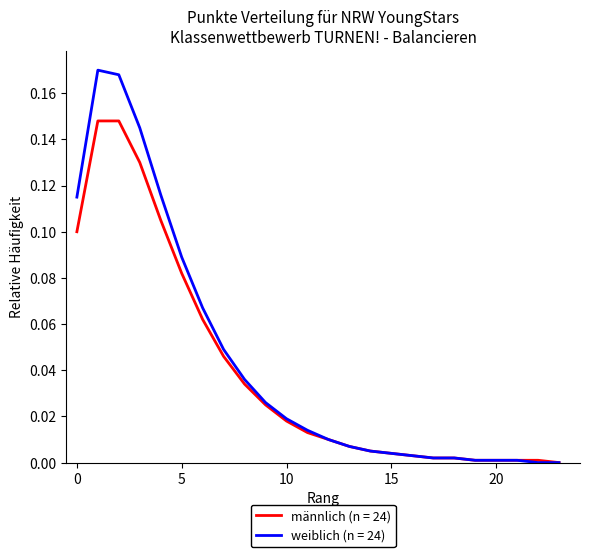

List the series in order of their peak value, lowest first.

männlich (n = 24), weiblich (n = 24)